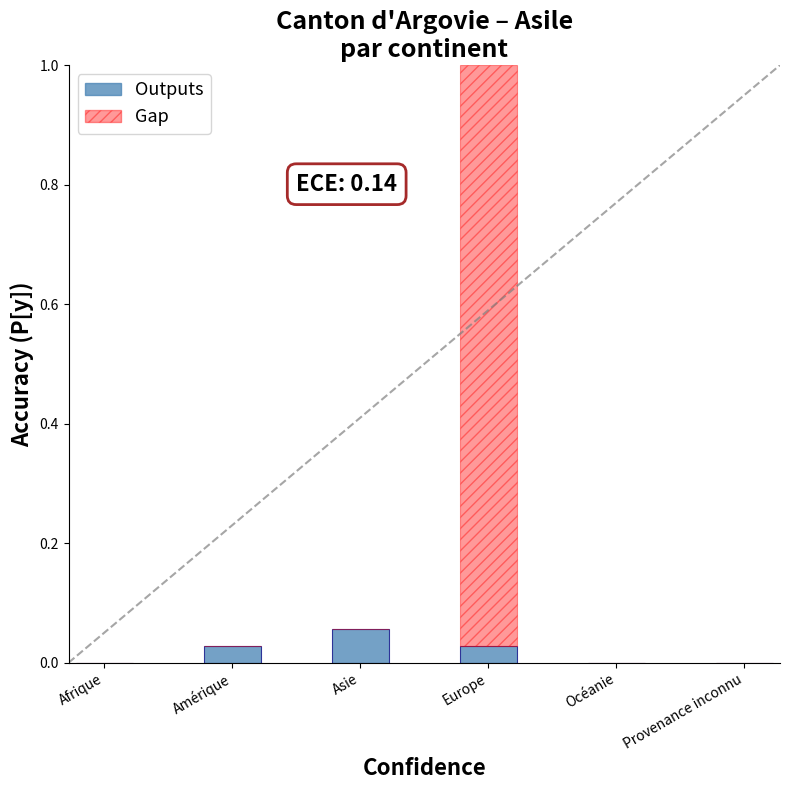

At which category is the sum across all series the highest?

Europe